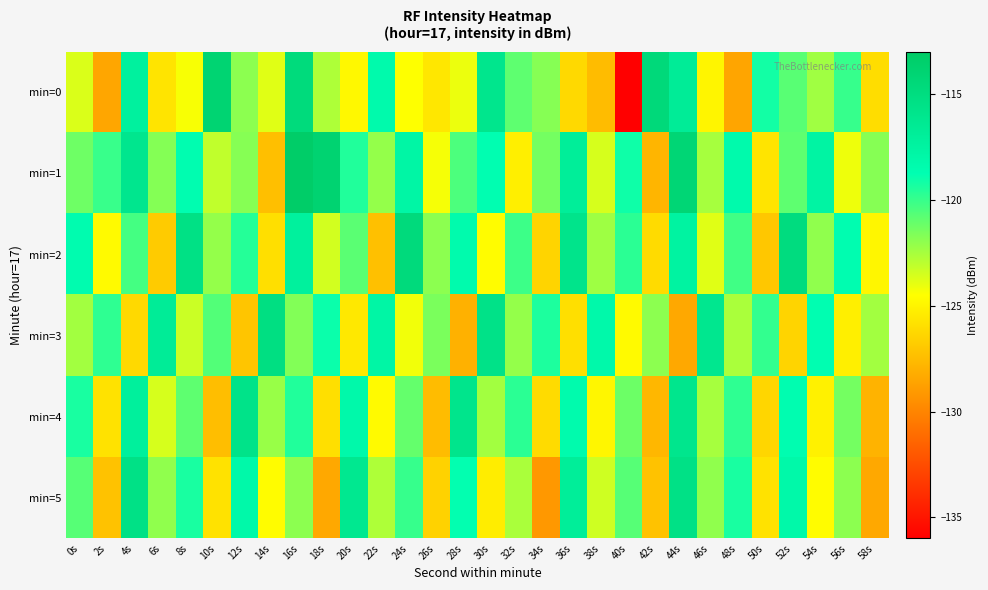

At which category does the chart reach its peak across all series?

16s